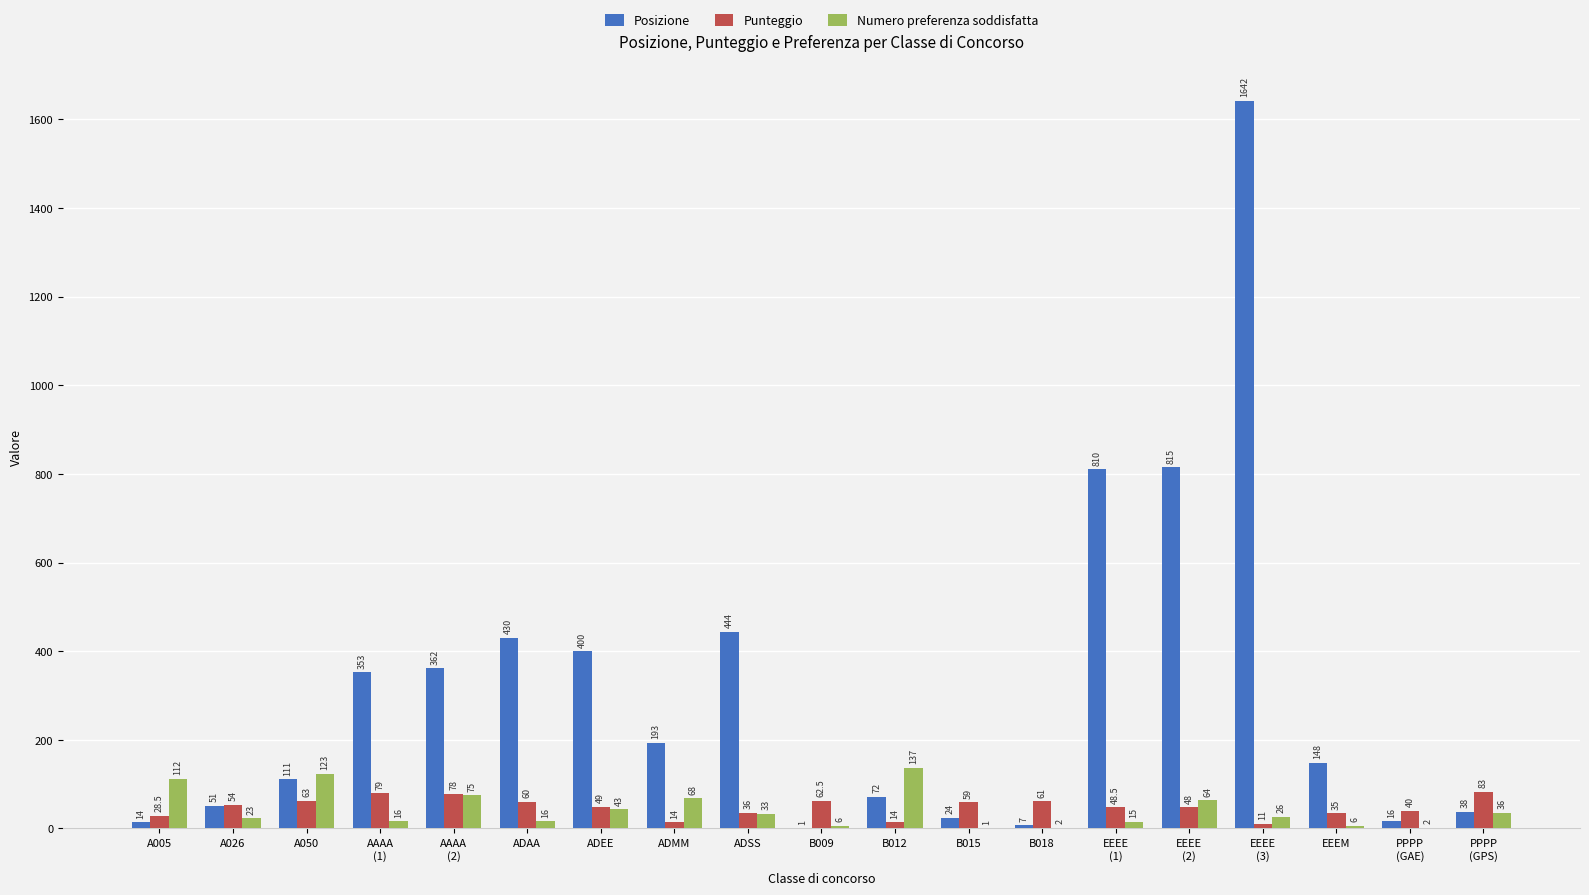

Where is Posizione nearest to the value 821?

EEEE
(2)